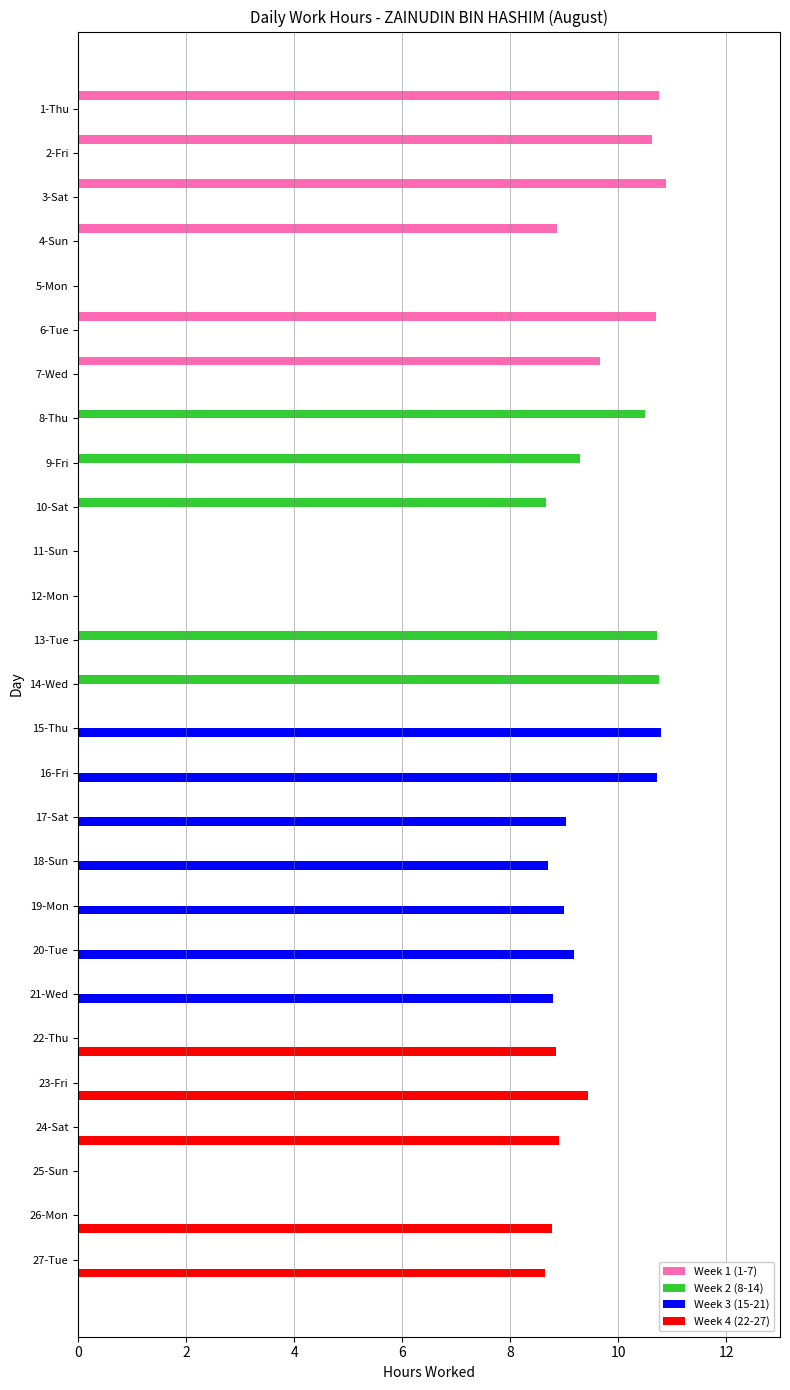

At which label is Week 2 (8-14) closest to 5?

10-Sat